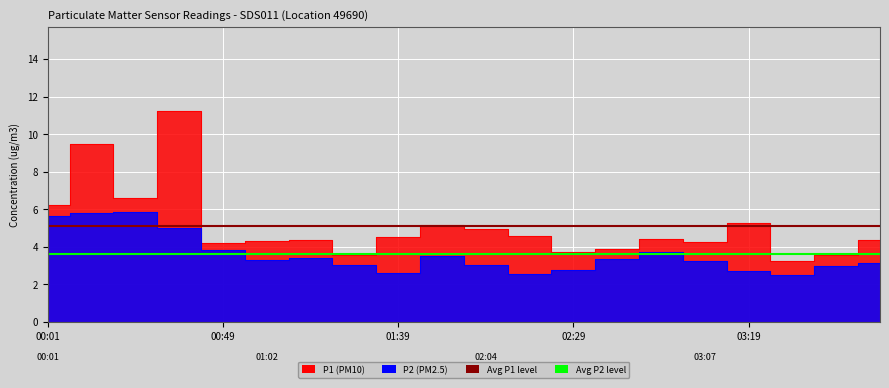

What is the value of the Avg P1 (reference) point at the 1st from the left?

5.1